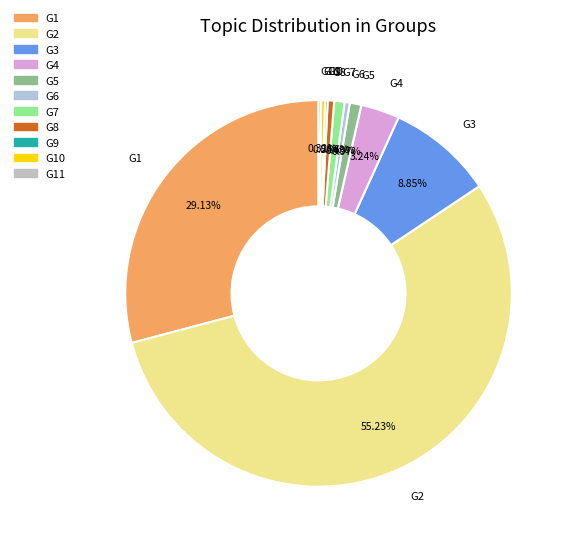

How many segments does this pie chart have?

11